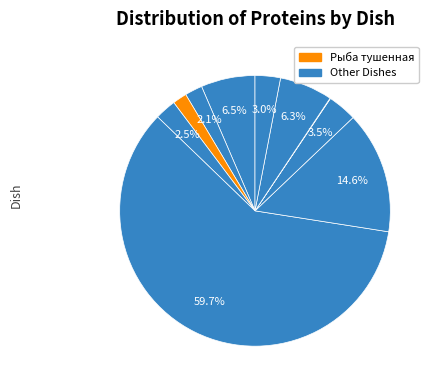

Count the number of slices in the pie.

10